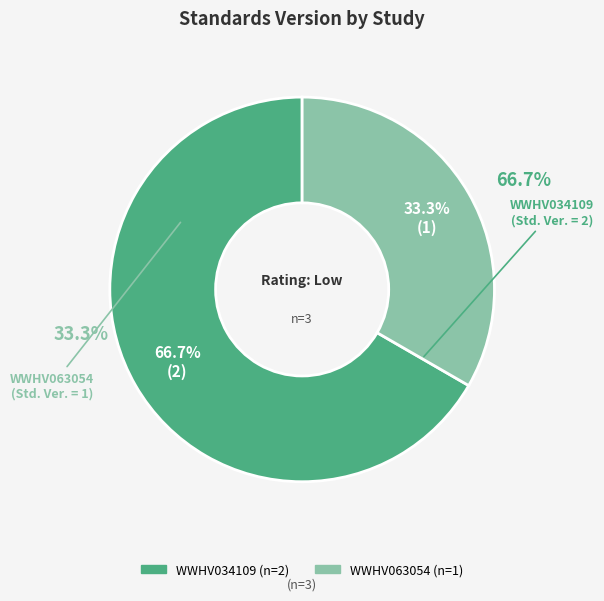

Count the number of slices in the pie.

2